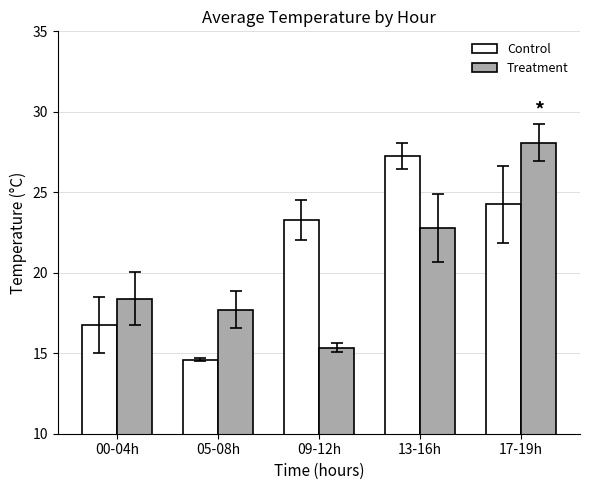

The Control series shows 16.8 at 00-04h. True or false?

True